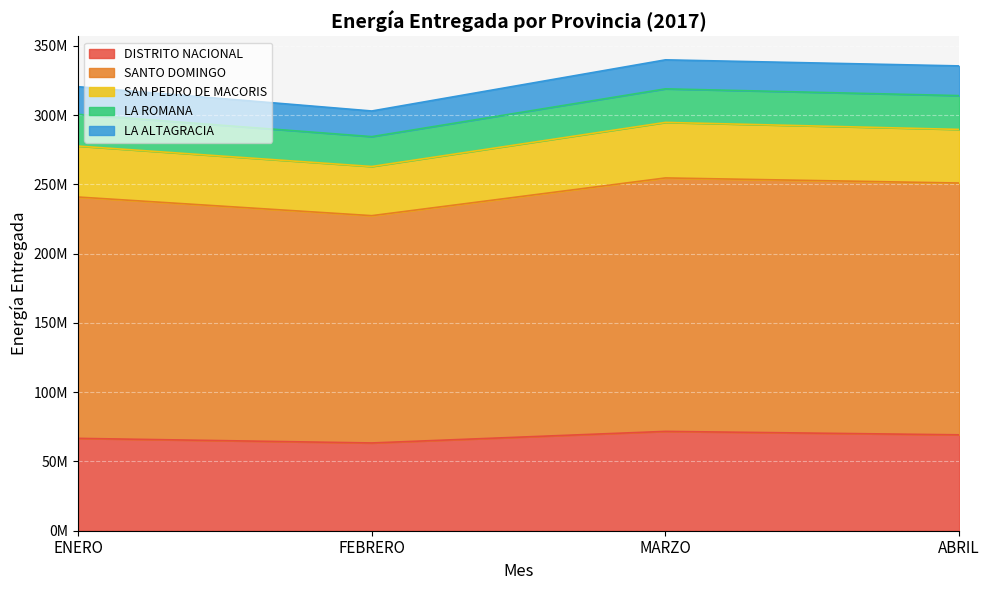

What are all the series names shown in the legend?

DISTRITO NACIONAL, SANTO DOMINGO, SAN PEDRO DE MACORIS, LA ROMANA, LA ALTAGRACIA